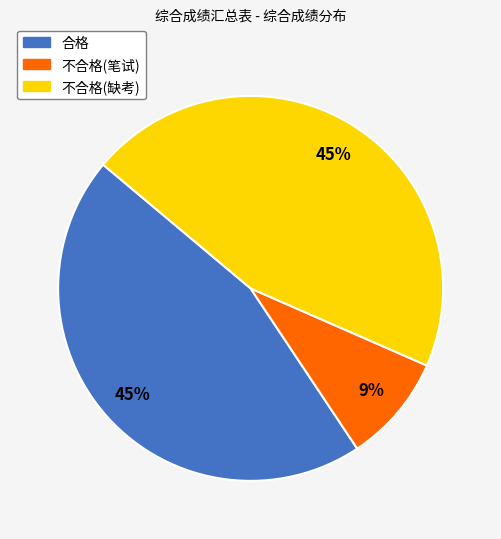

Which slice is the smallest?

不合格(笔试)